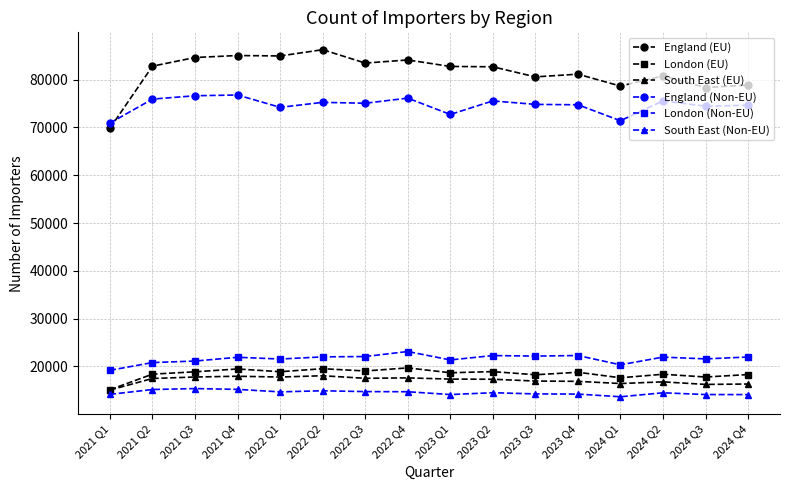

What are all the series names shown in the legend?

England (EU), London (EU), South East (EU), England (Non-EU), London (Non-EU), South East (Non-EU)